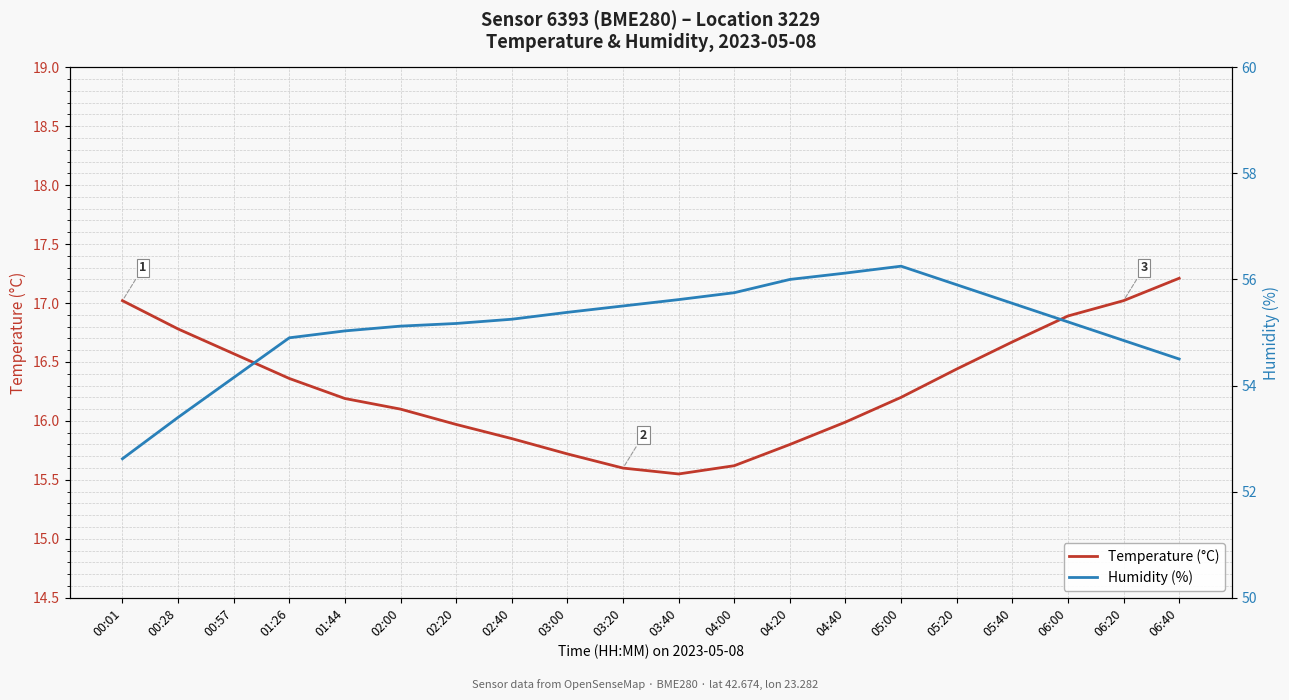

Which series has the largest range (max minus min)?

Humidity (%)